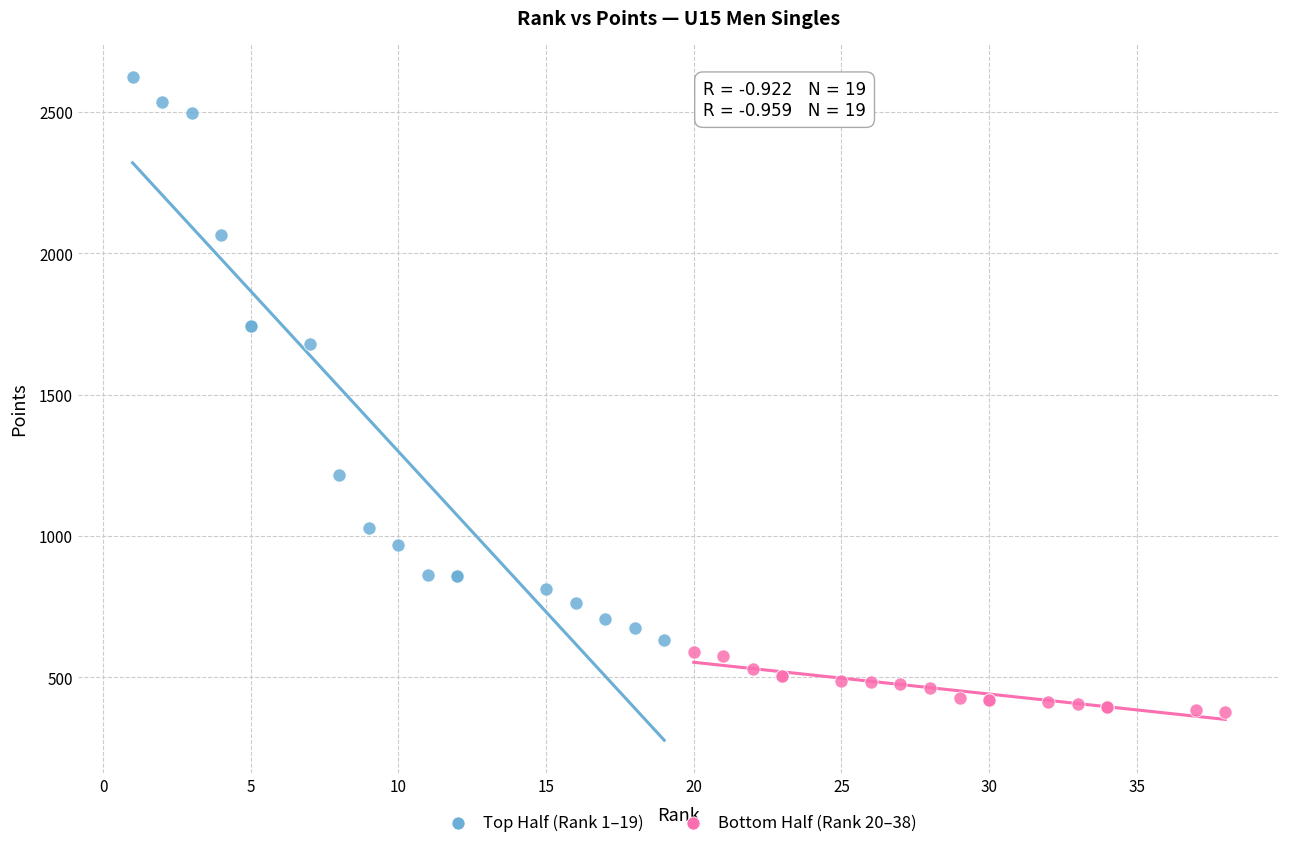

Which series reaches the maximum Y coordinate?

Top Half (Rank 1–19)